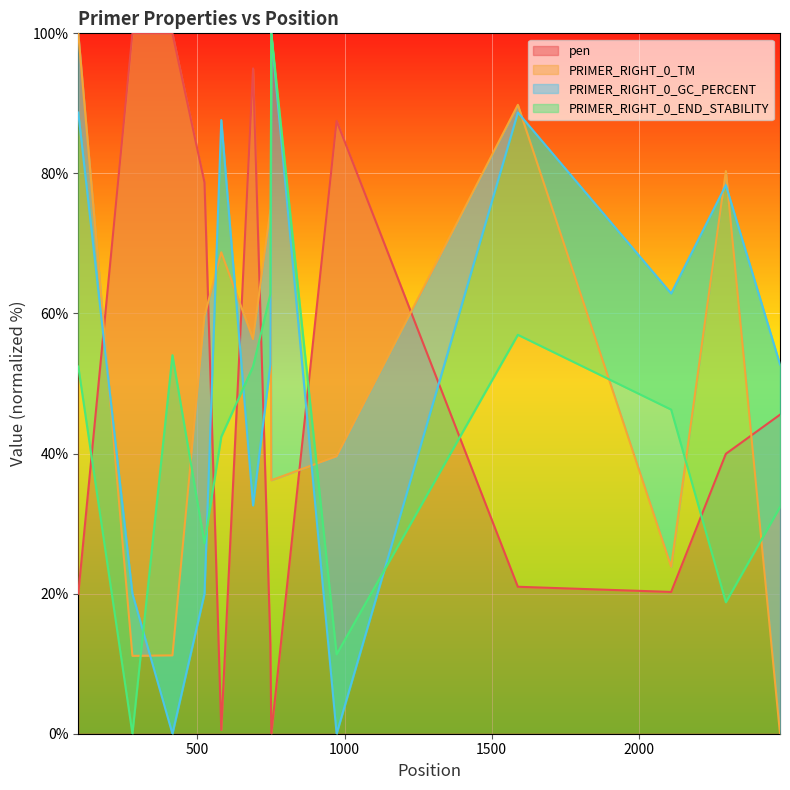

Is the value of PRIMER_RIGHT_0_GC_PERCENT at 748 greater than the value of PRIMER_RIGHT_0_END_STABILITY at 2110?

Yes